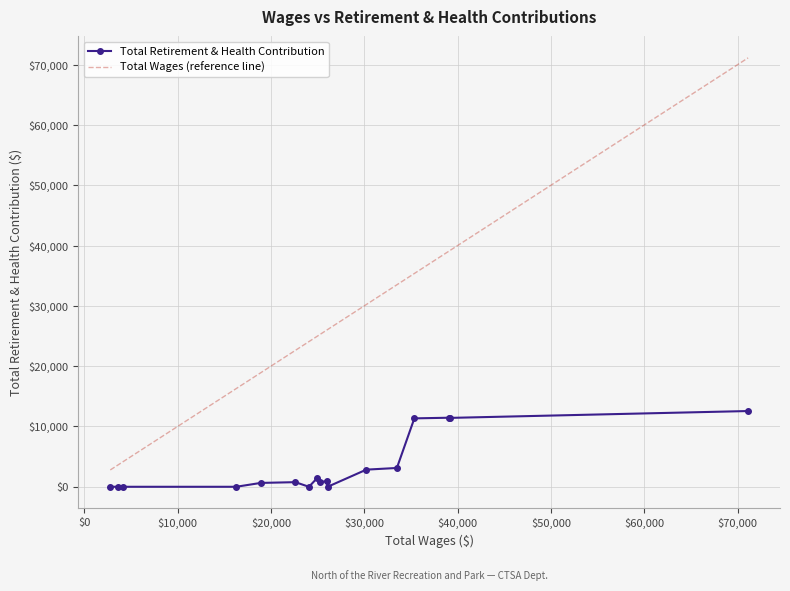

True or false: Total Wages (reference line) and Total Retirement & Health Contribution intersect in this chart.

False